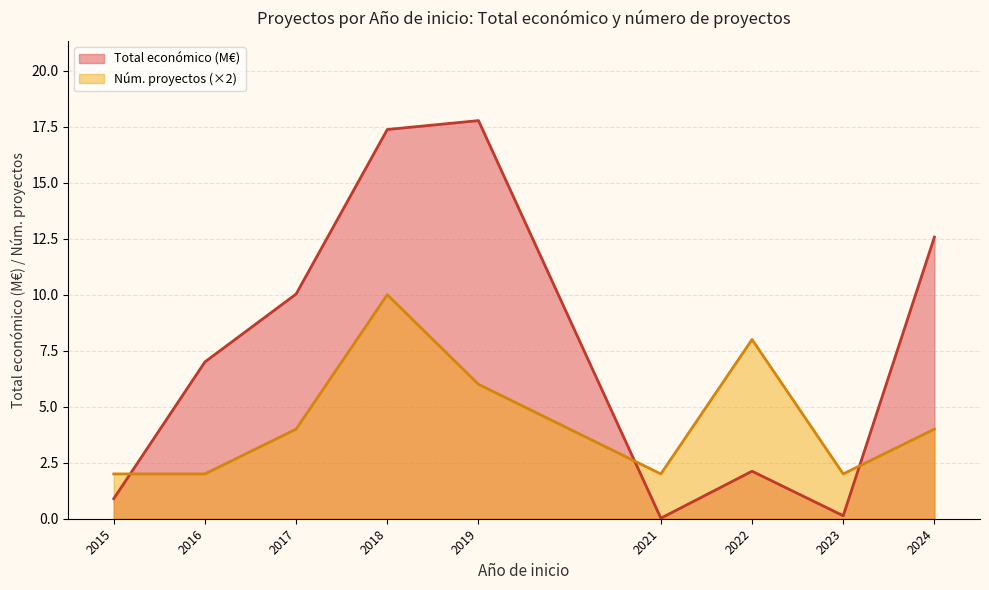

At how many categories does at least one series exceed 14?

2